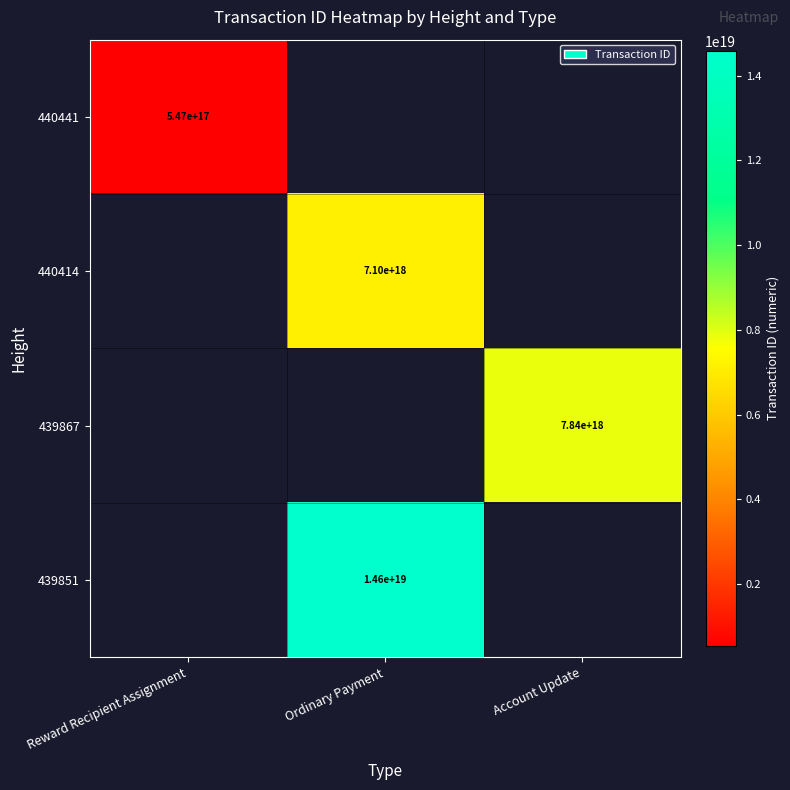

True or false: 439851 has a value of 6783529685179405312.0 at Ordinary Payment.

False